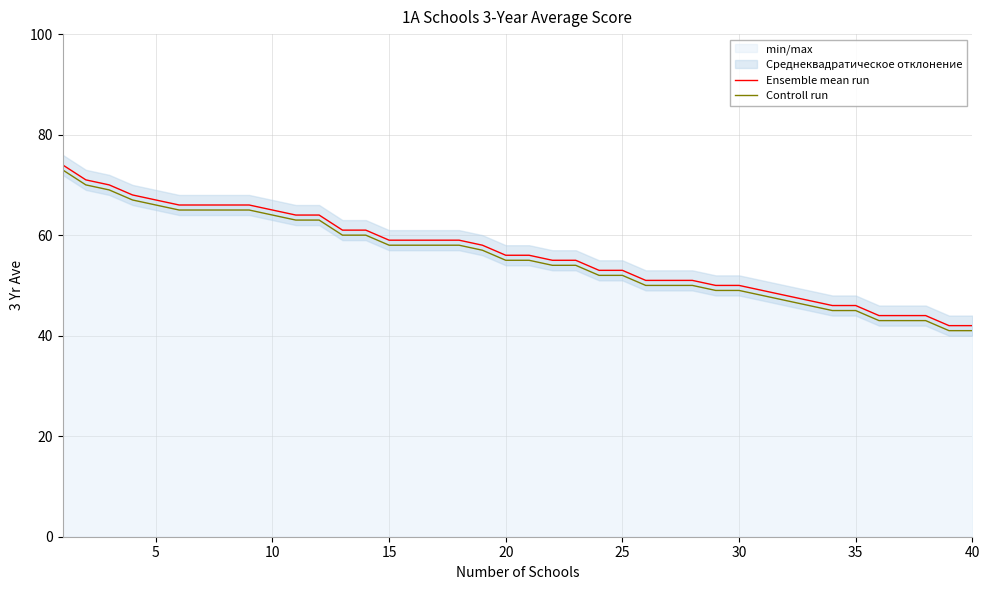

True or false: Controll run and Ensemble mean run cross at least once.

False